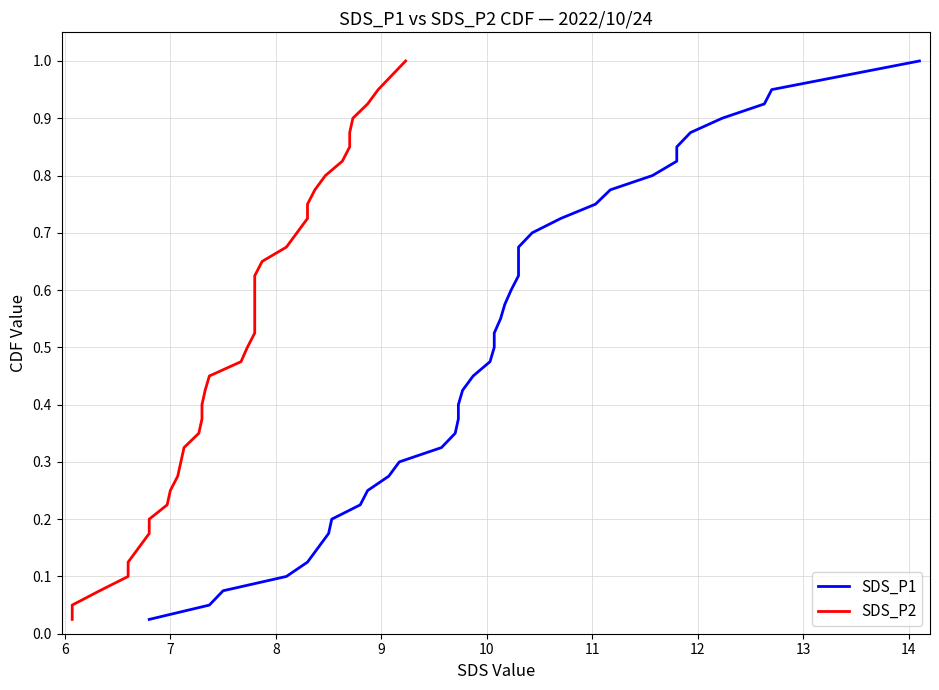

What is the maximum value shown in the chart?

1.0